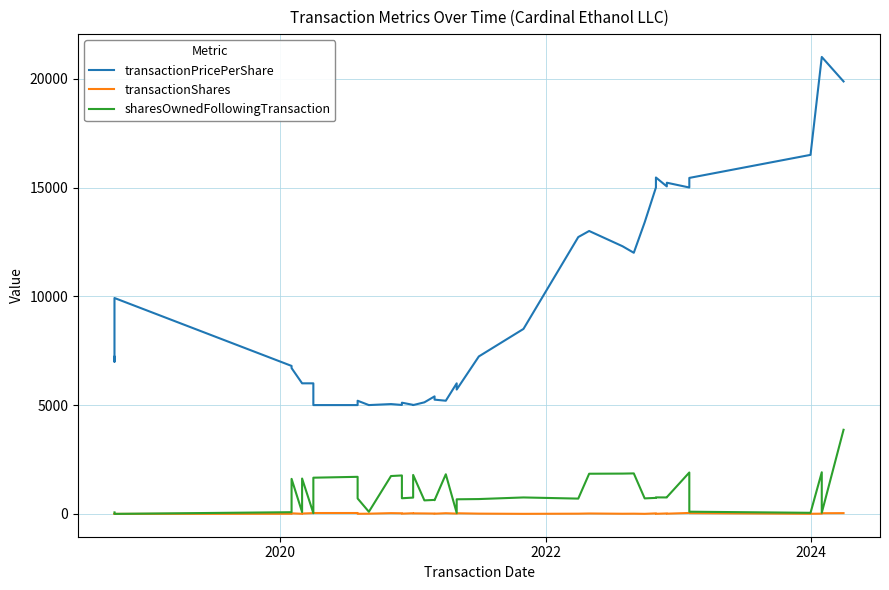

True or false: transactionShares has a value of 4.0 at 2024.

True